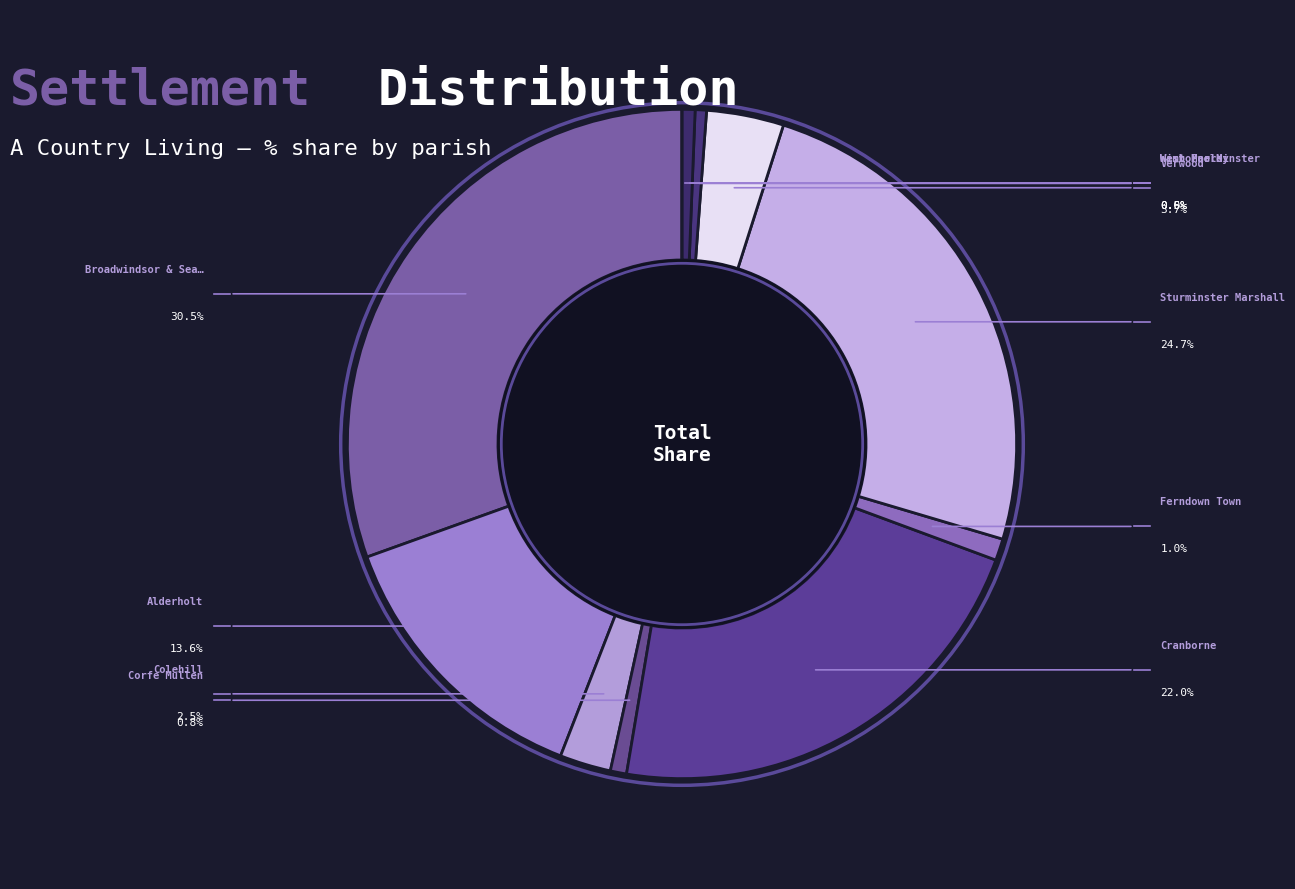

To the nearest percent, what is the average slice percentage?

9%